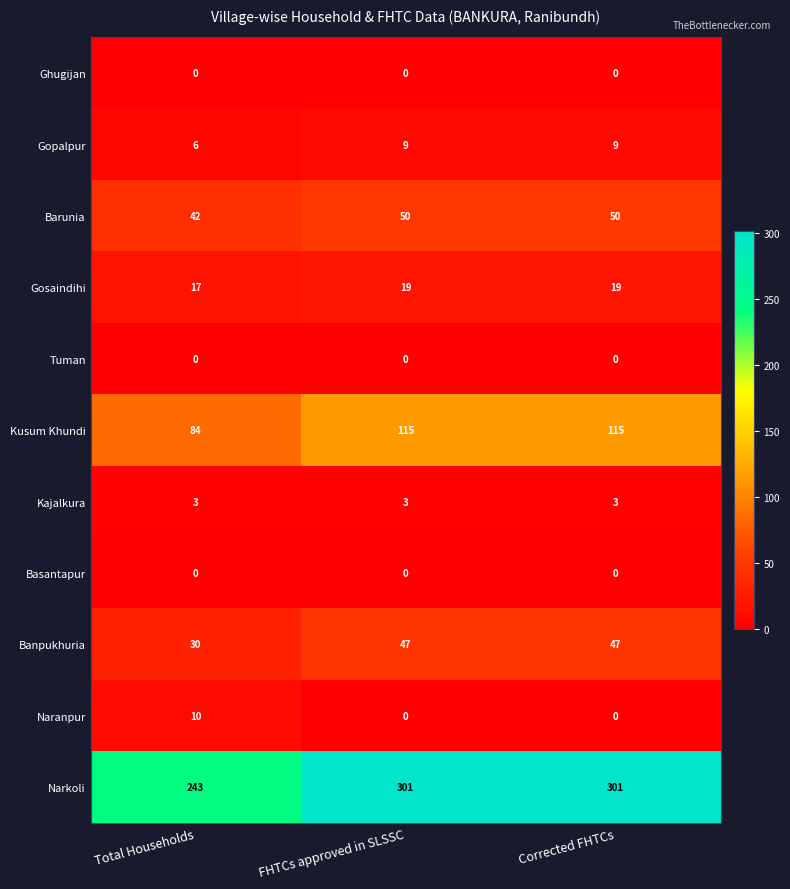

What is the total value across all series at Total Households?

435